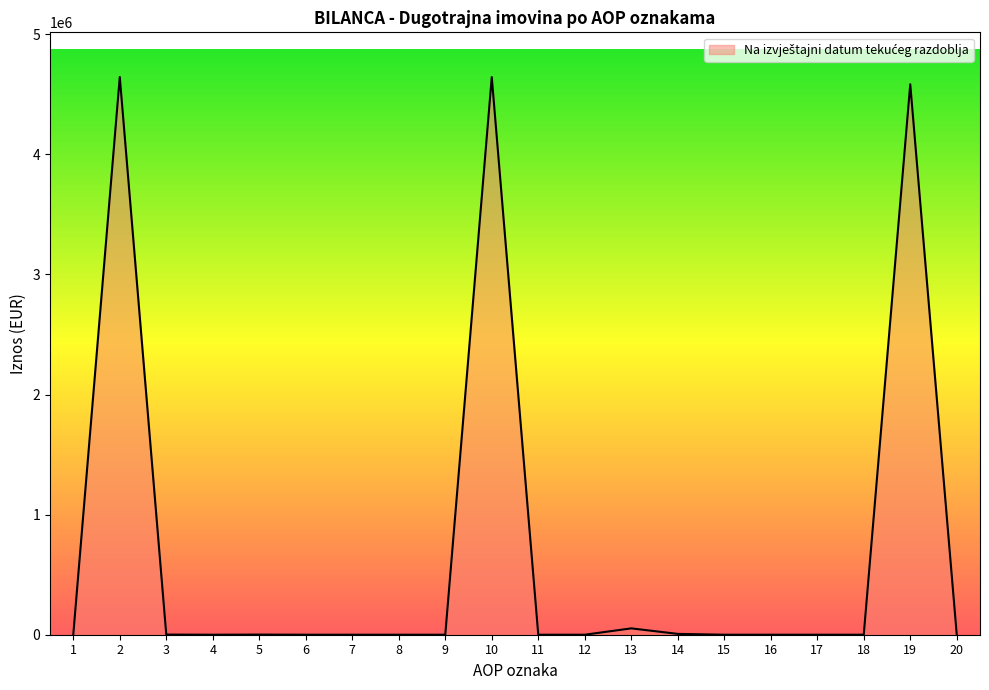

What is the difference between the maximum and second lowest values?

4644567